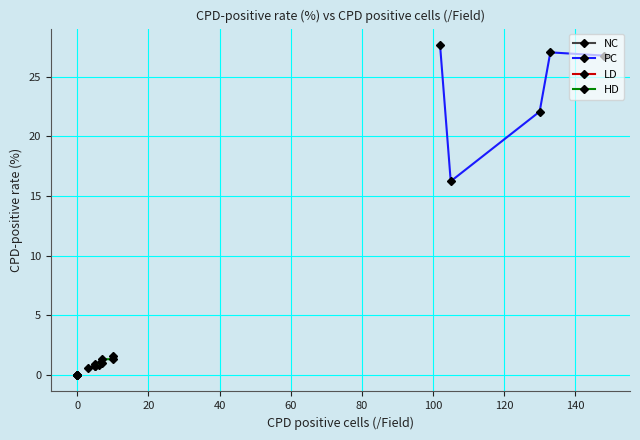

How many interior local valleys does the PC series have?

1